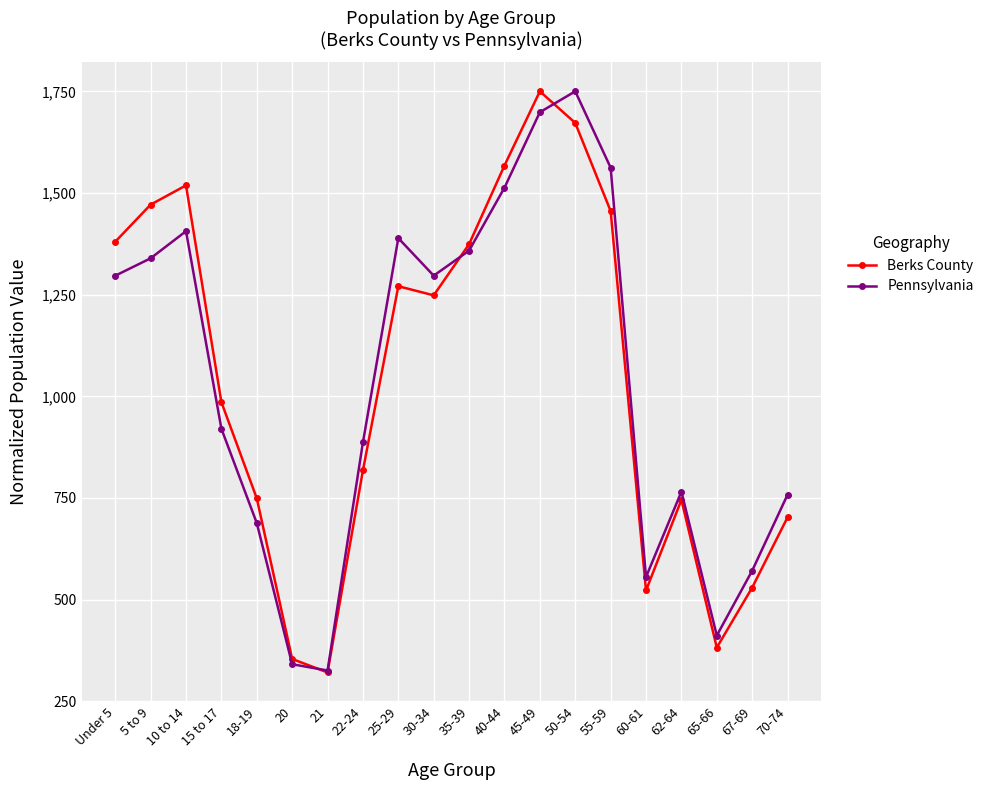

What is the spread (max minus min) of values at 30-34?

48.4